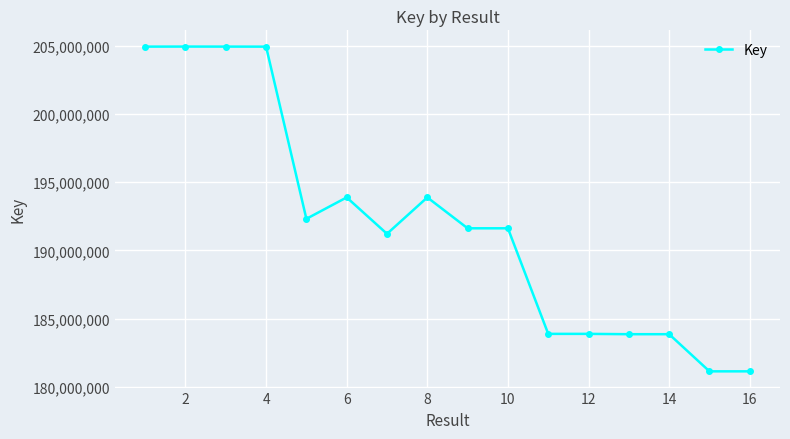

What is the maximum value shown in the chart?

204933142